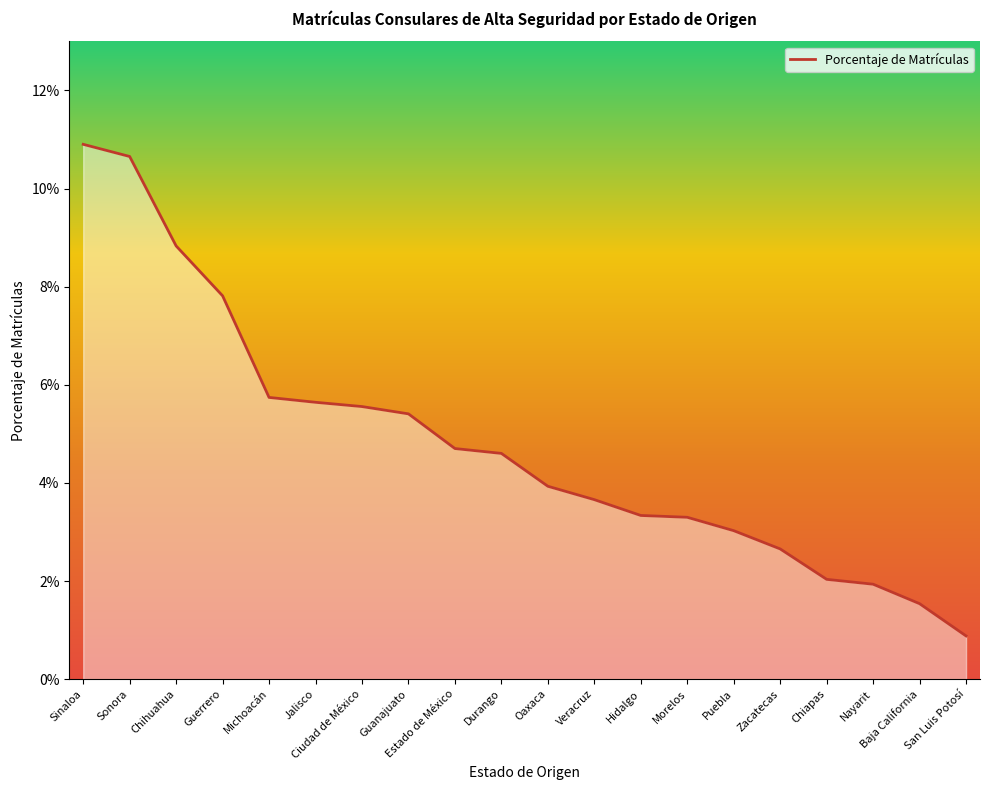

Does the chart have visible grid lines?

No